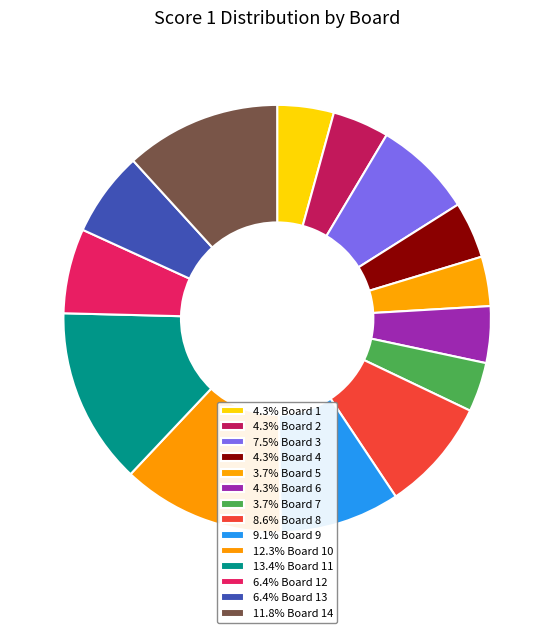

How many segments does this pie chart have?

14